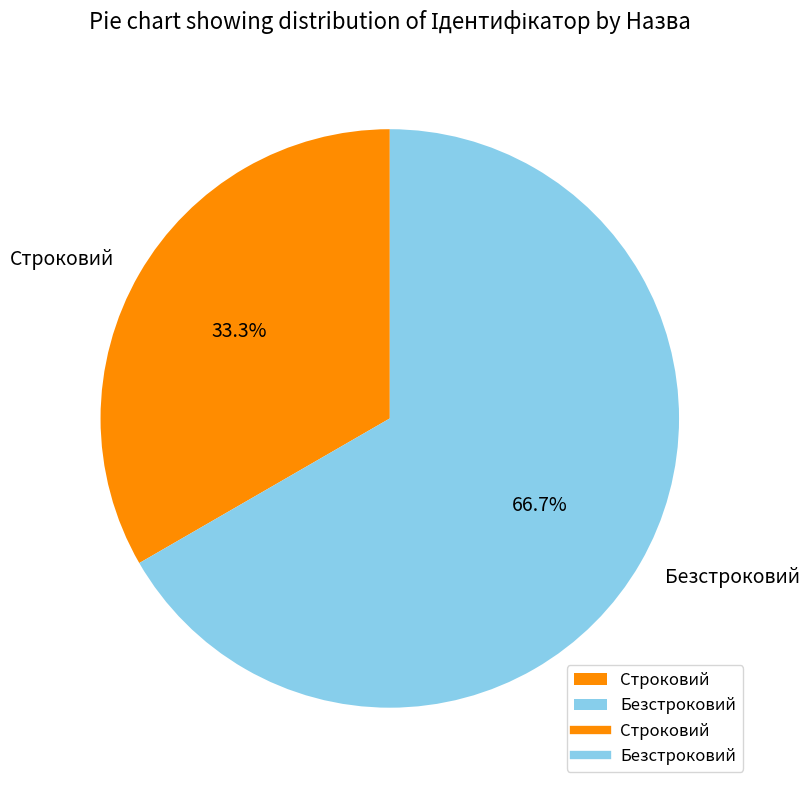

What percentage do Безстроковий and Строковий together represent?

100.0%